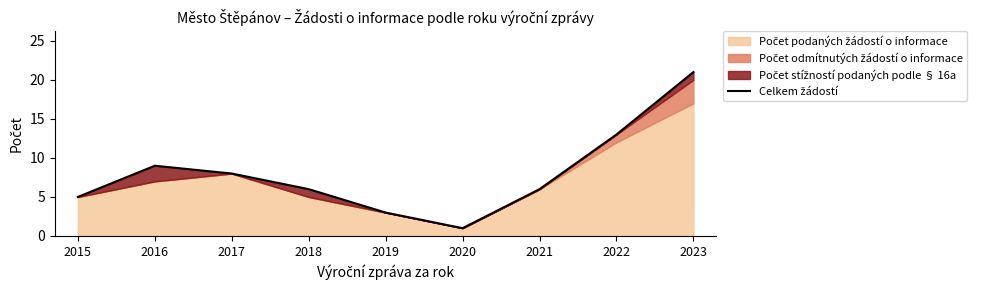

What is the difference between the second highest and minimum values?

12